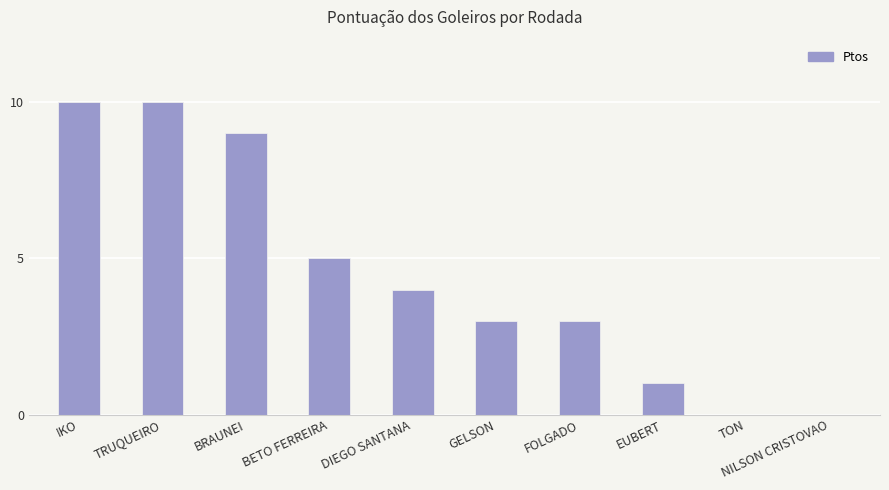

What is the sum of the values at GELSON and FOLGADO?

6